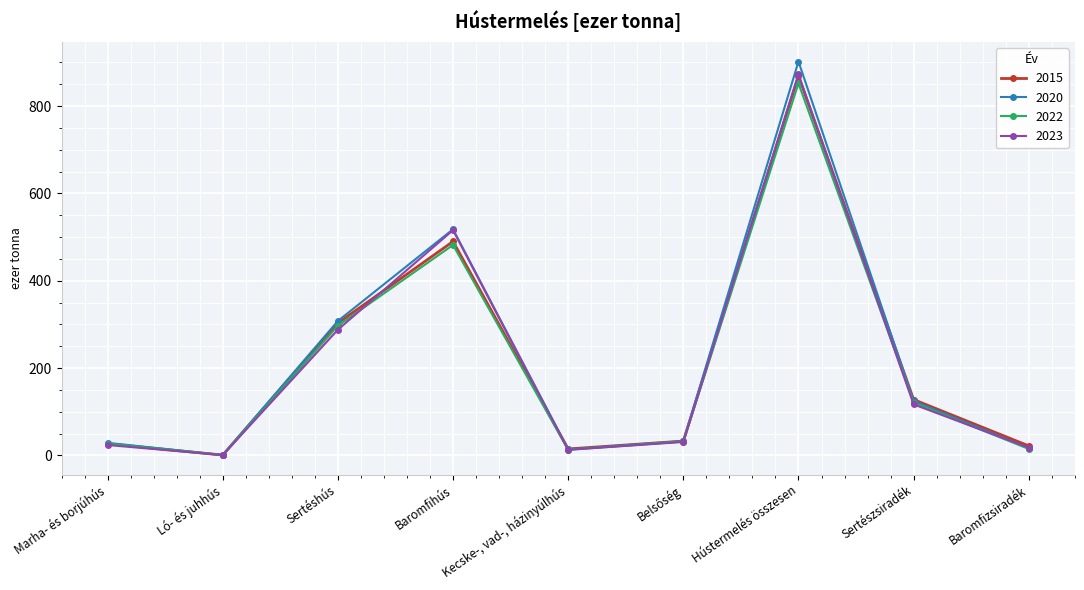

What is the difference between the maximum and minimum values in the 2023 series?

872